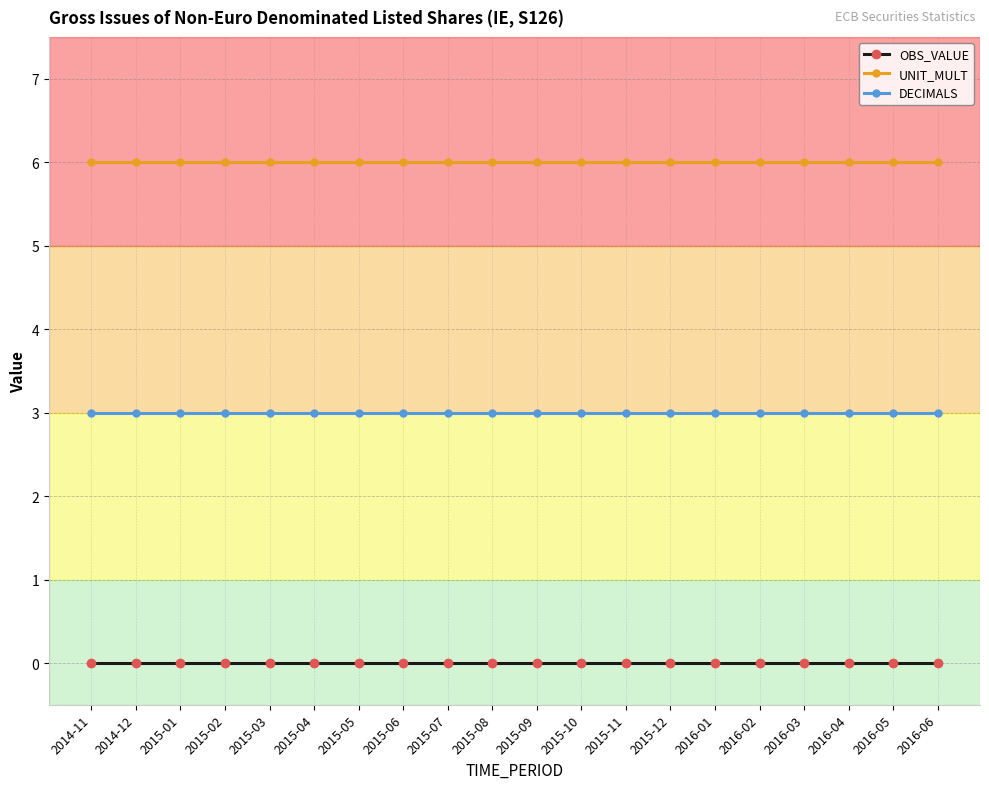

True or false: OBS_VALUE and UNIT_MULT cross at least once.

False